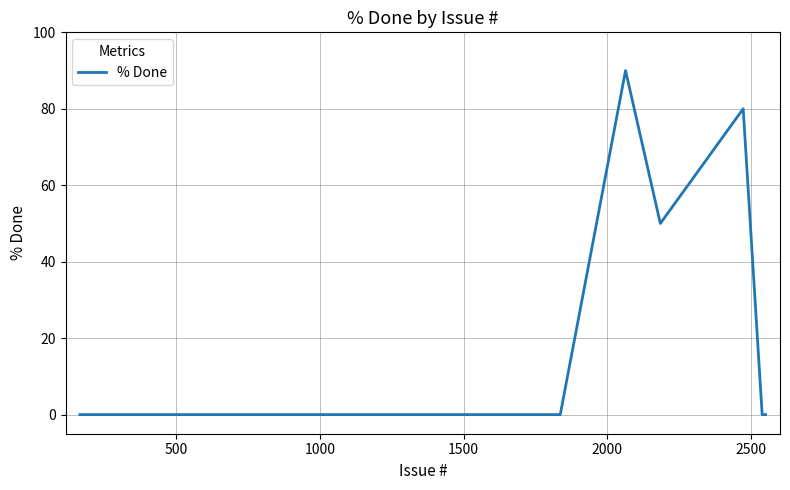

What is the difference between the maximum and minimum values?

90